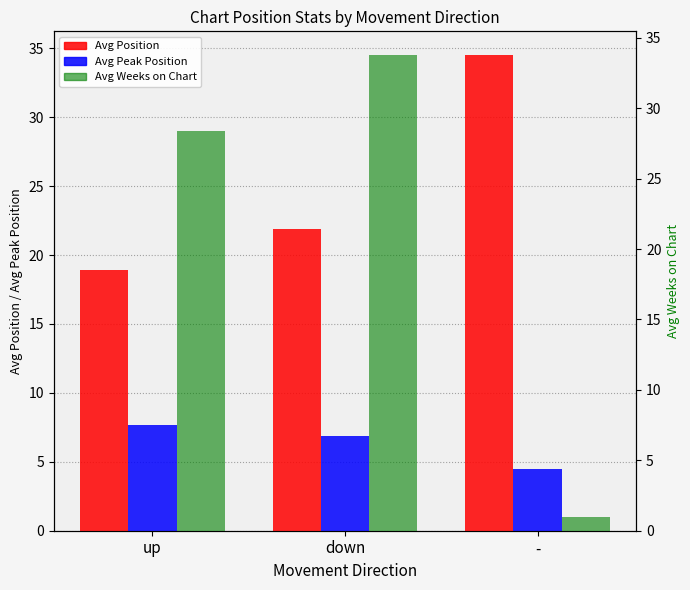

What is the minimum value for Avg Position?

18.9